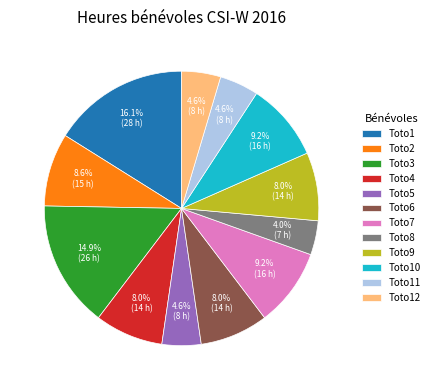

Approximately how many times larger is the value at Toto1 compared to Toto2?

1.9